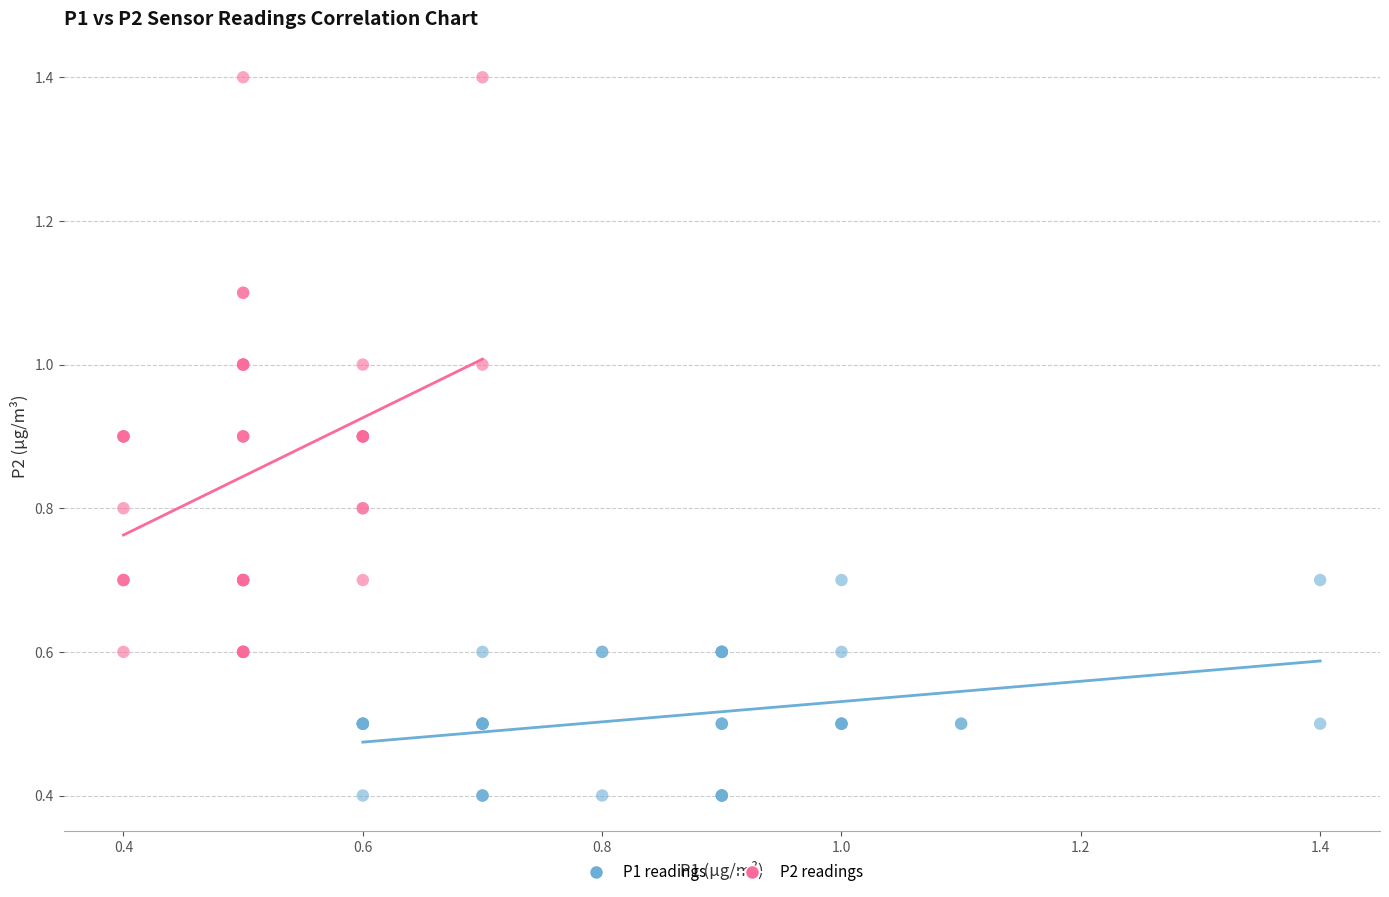

Which series reaches the minimum Y coordinate?

P1 readings